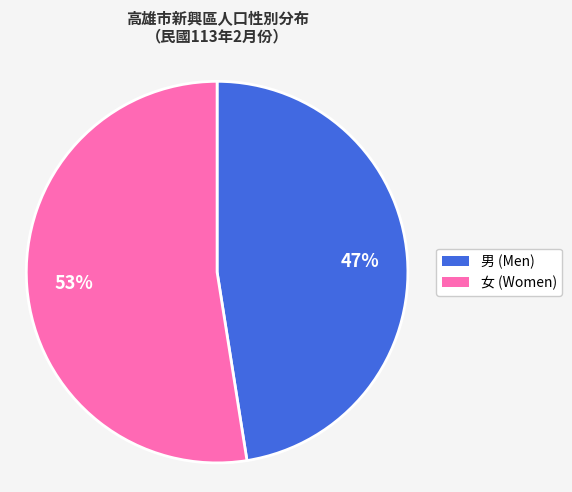

Is 女 the majority of the pie?

Yes